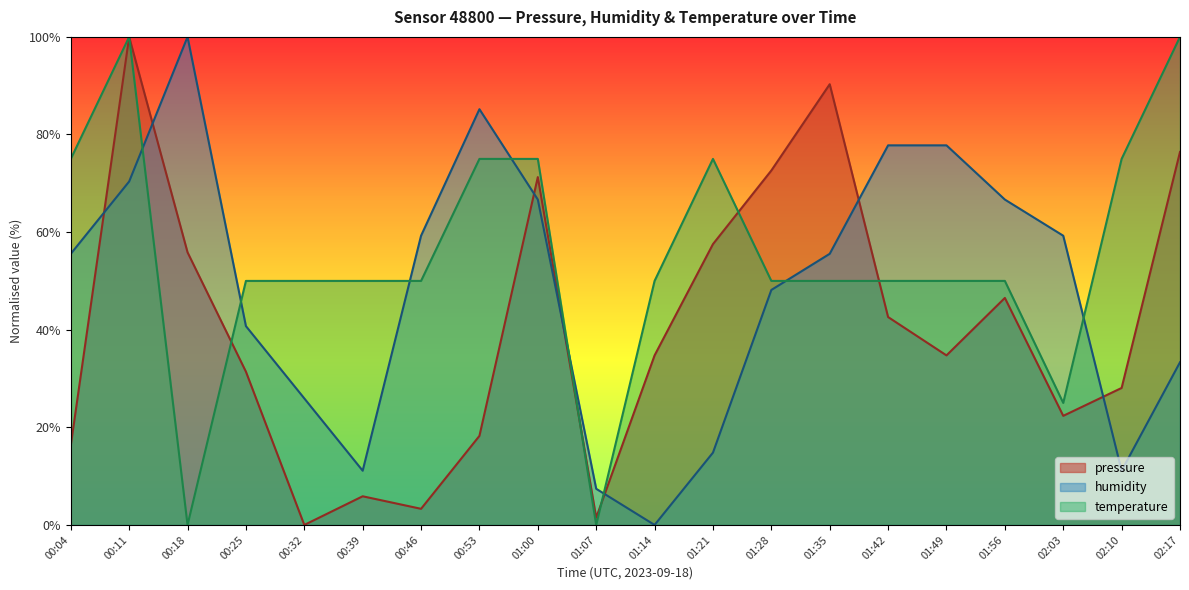

List the labels in order of temperature value, smallest first.

00:18, 01:07, 02:03, 00:25, 00:32, 00:39, 00:46, 01:14, 01:28, 01:35, 01:42, 01:49, 01:56, 00:04, 00:53, 01:00, 01:21, 02:10, 00:11, 02:17